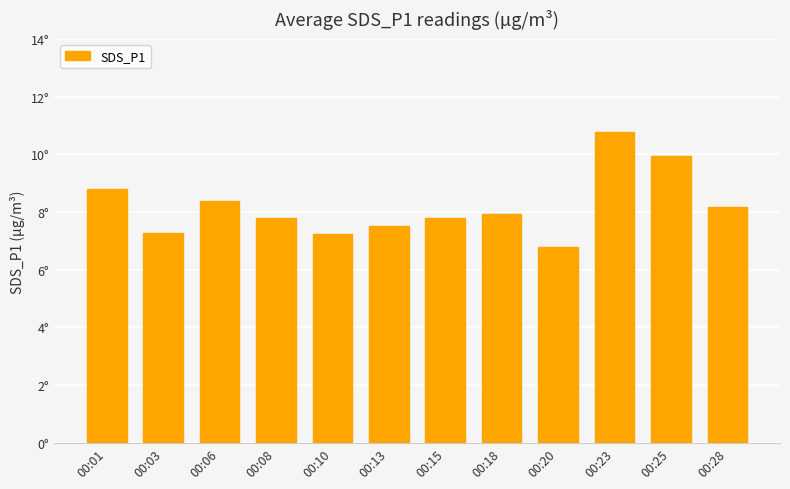

What is the difference between the maximum and minimum values?

4.0